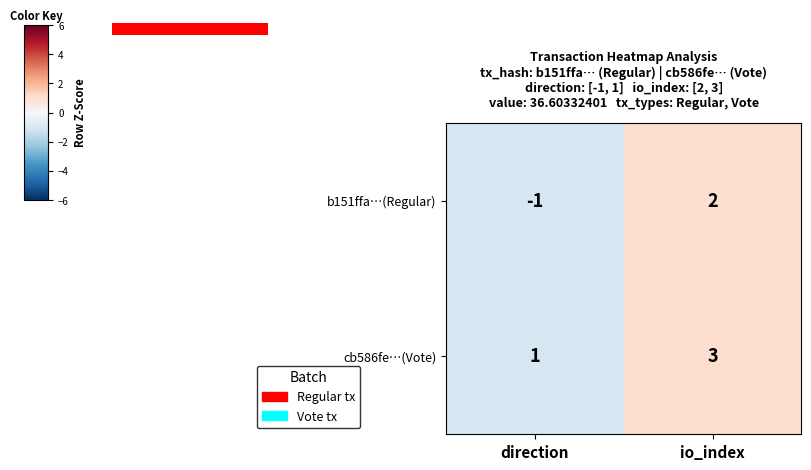

What is the minimum value shown in the chart?

-1